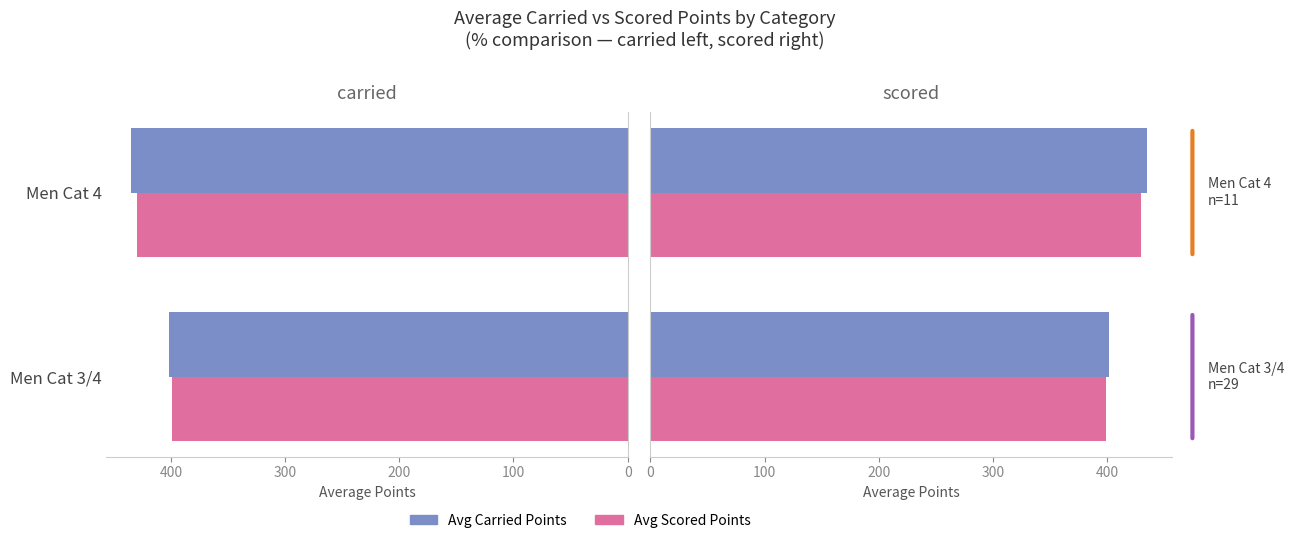

The Avg Scored Points series shows 398.8 at Men Cat 3/4. True or false?

True